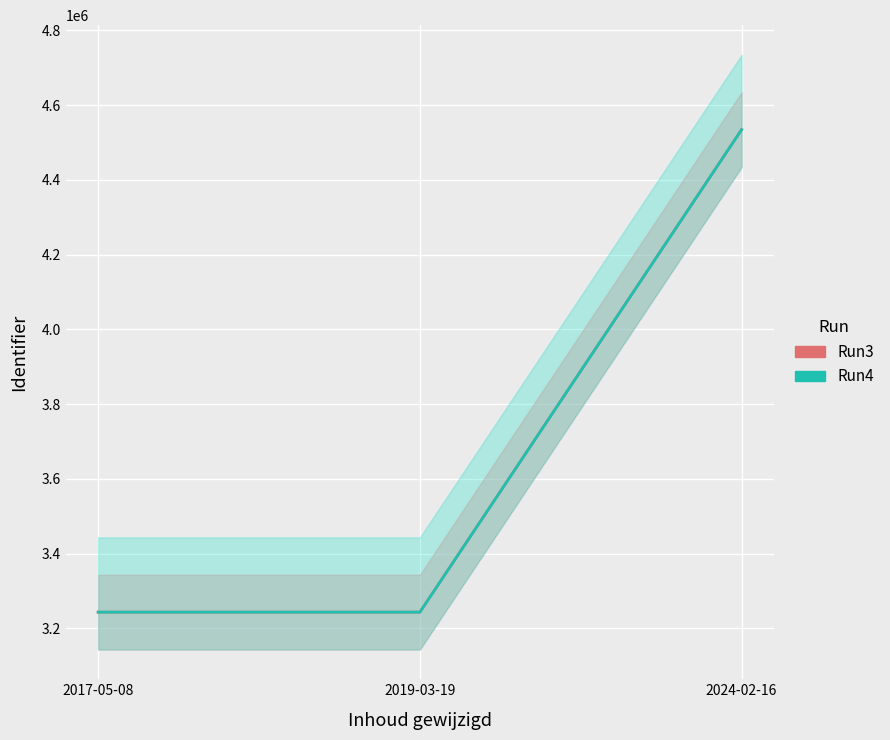

What is the sum of the Run3 values at 2024-02-16 and 2017-05-08?

7778342